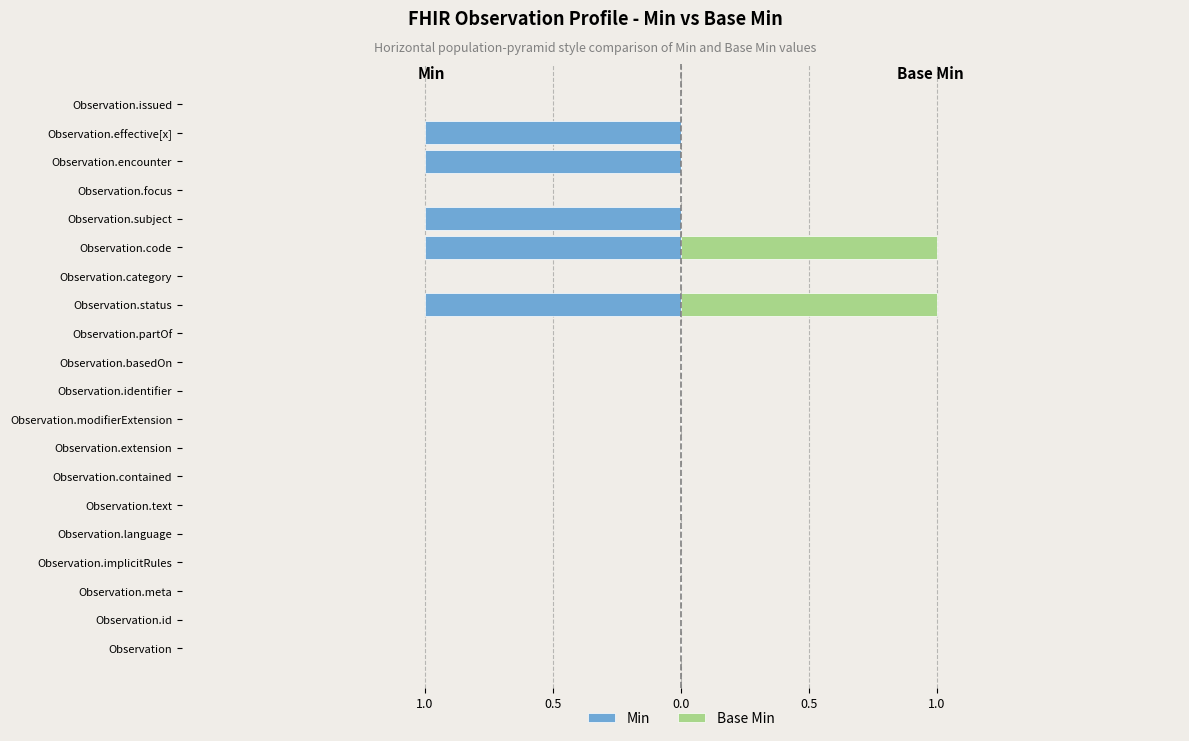

Between Observation.text and Observation.status, which series saw the biggest shift?

Min